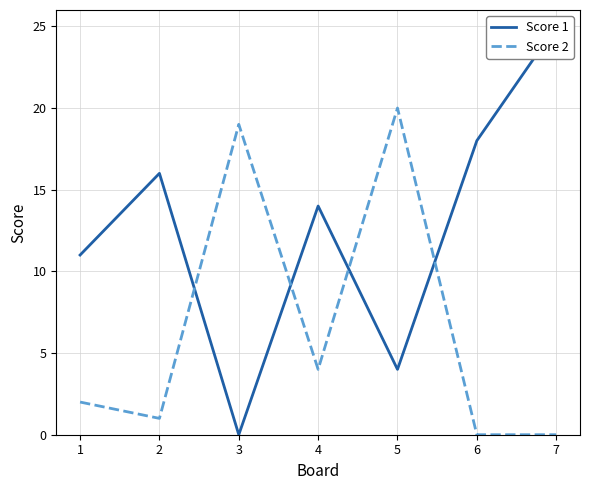

What is the value of the Score 1 point at the 7th from the left?

25